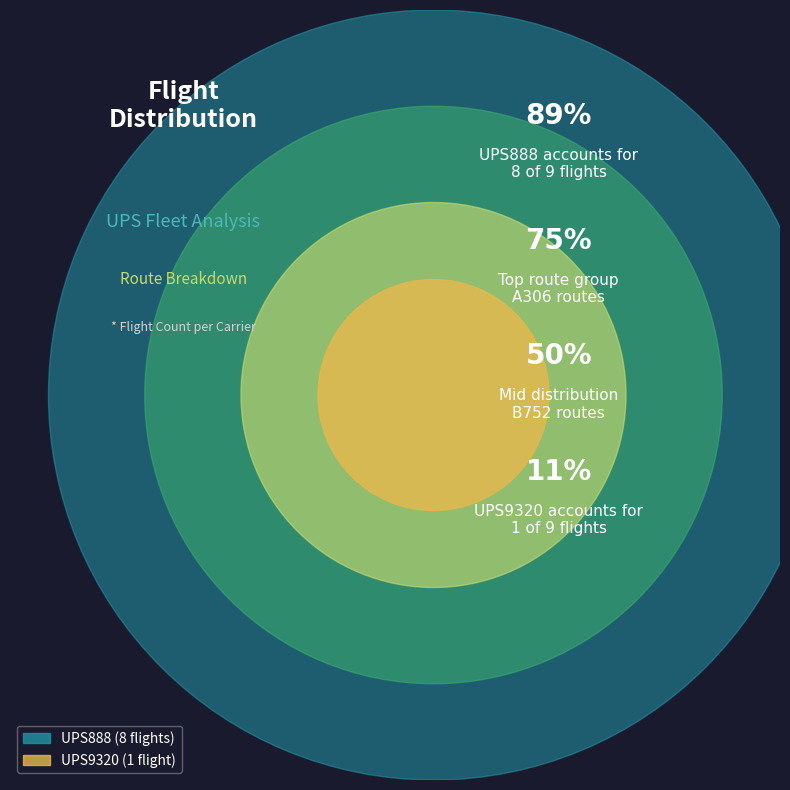

Which has a higher value, UPS888 or UPS9320?

UPS888